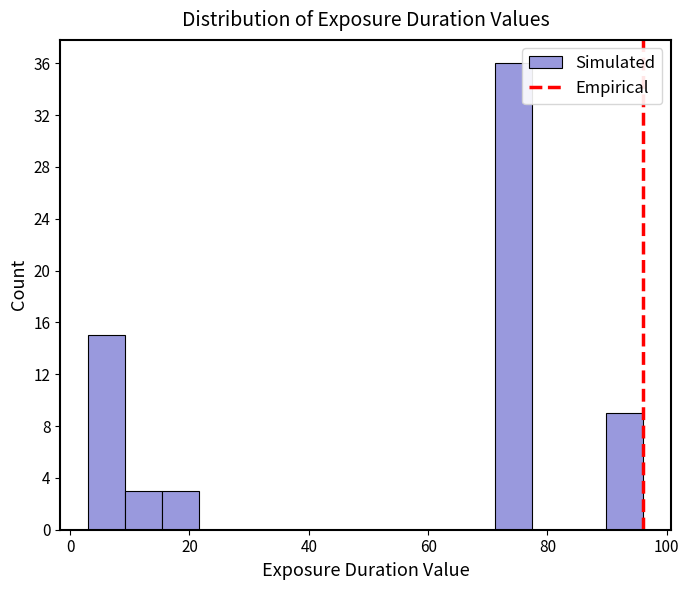

Around what value on the x-axis is the tallest bar? Give the approximate position of its centre, as read against the axis.

74